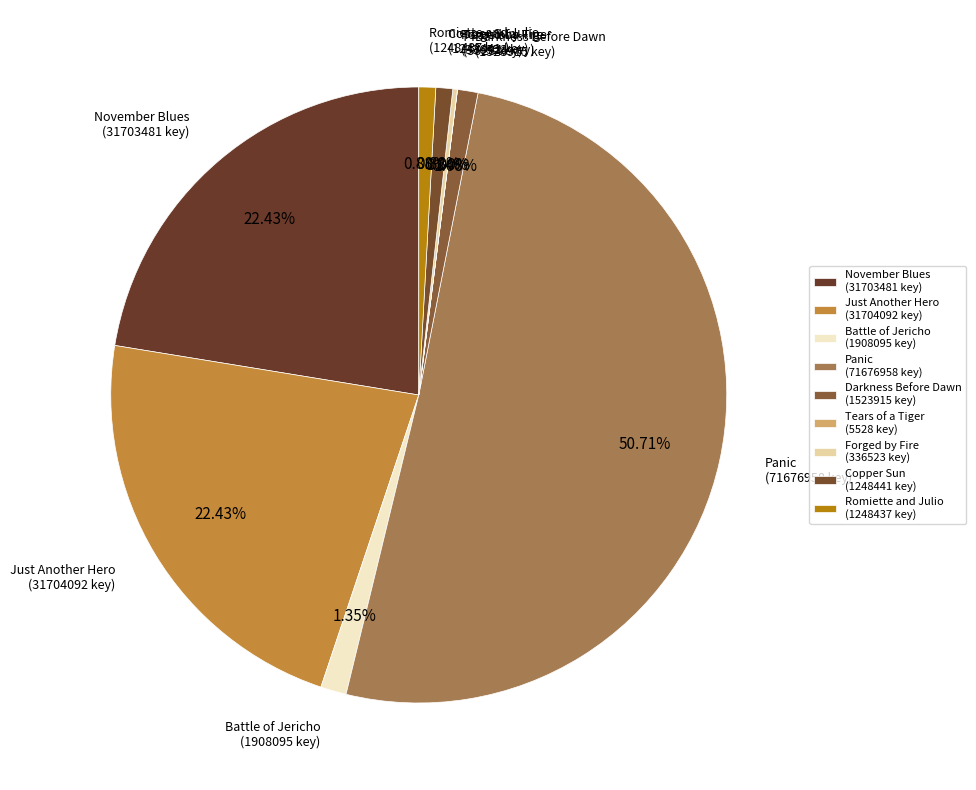

What is the change in value from November Blues to Battle of Jericho?

-29795386